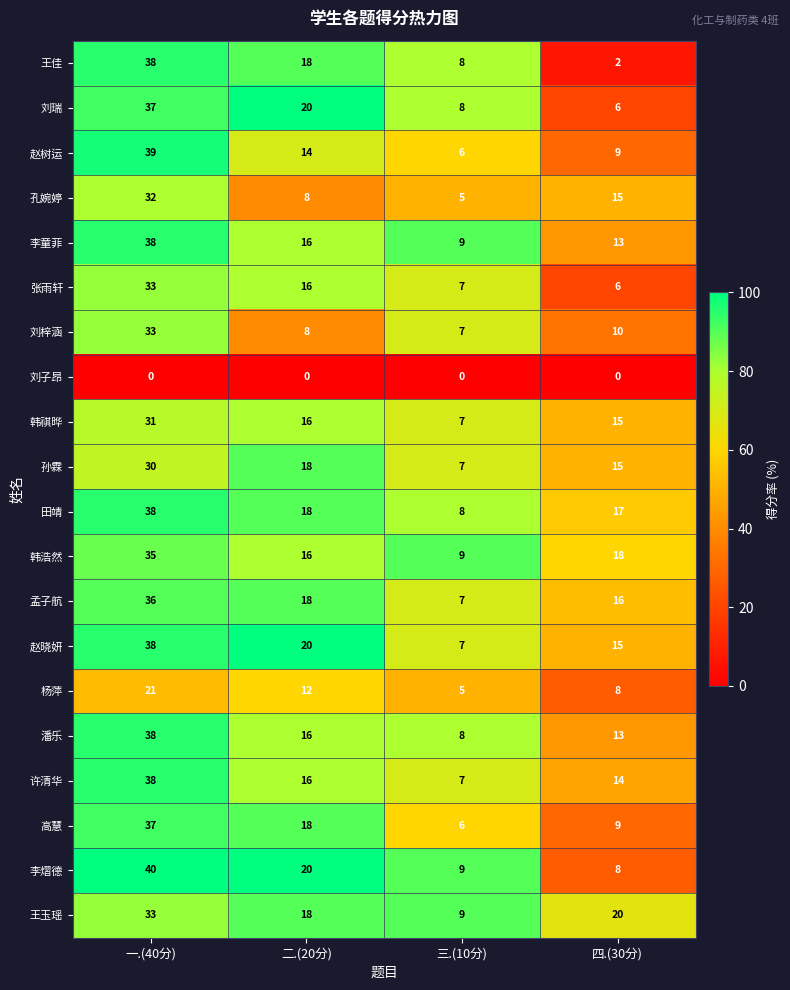

Rank the categories by 李童菲 value from highest to lowest.

一.(40分), 二.(20分), 四.(30分), 三.(10分)